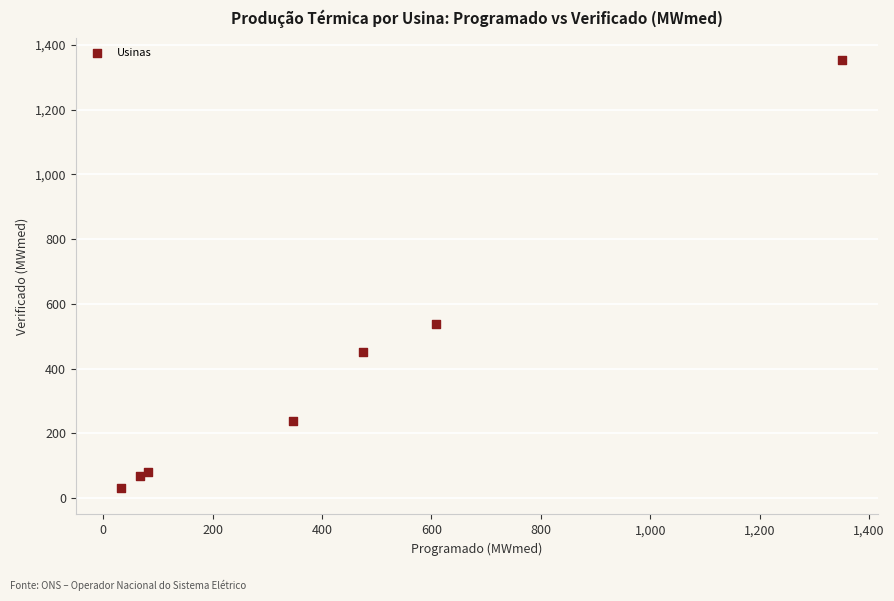

What Y value in the scatter plot is closest to 692?

538.5